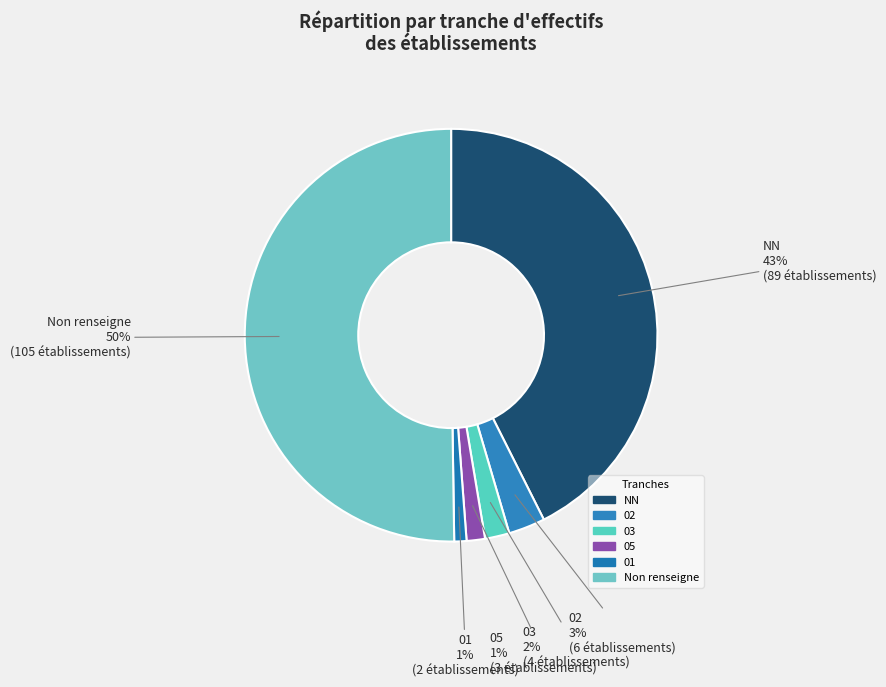

Do 03 and 02 together represent more than half of the pie?

No